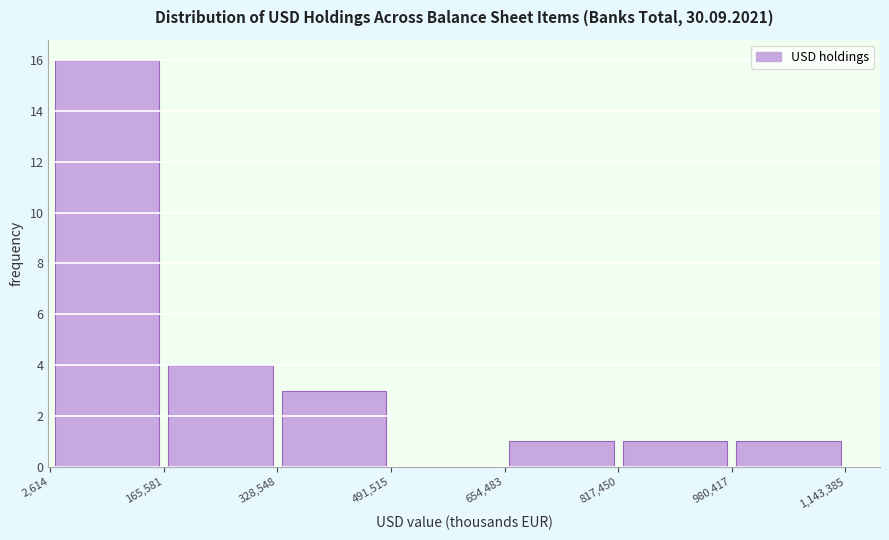

Reading left to right, transcribe this chart: for each bar, give the range it covers on the x-axis and its height. The values are not printed on the chart, so give them approximately, as read against the axis.

2,614 to 165,581: 16
165,581 to 328,548: 4
328,548 to 491,515: 3
491,515 to 654,483: 0
654,483 to 817,450: 1
817,450 to 980,417: 1
980,417 to 1,143,385: 1